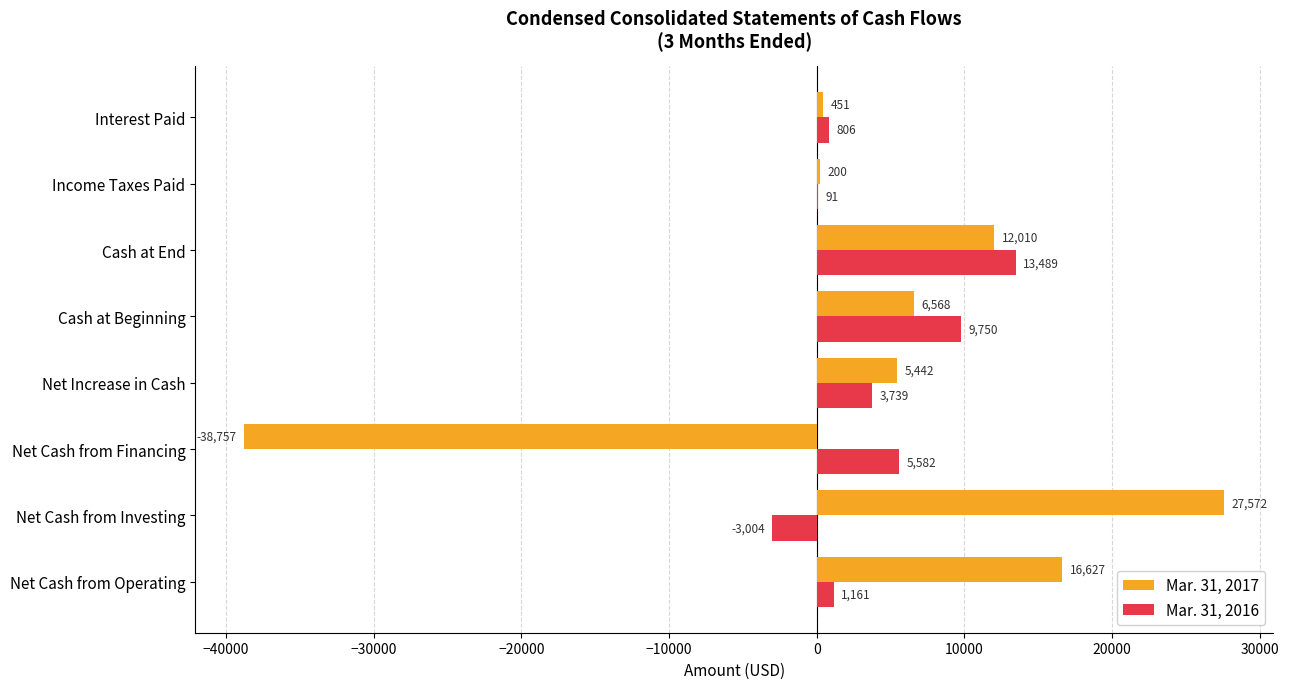

What are all the series names shown in the legend?

Mar. 31, 2017, Mar. 31, 2016